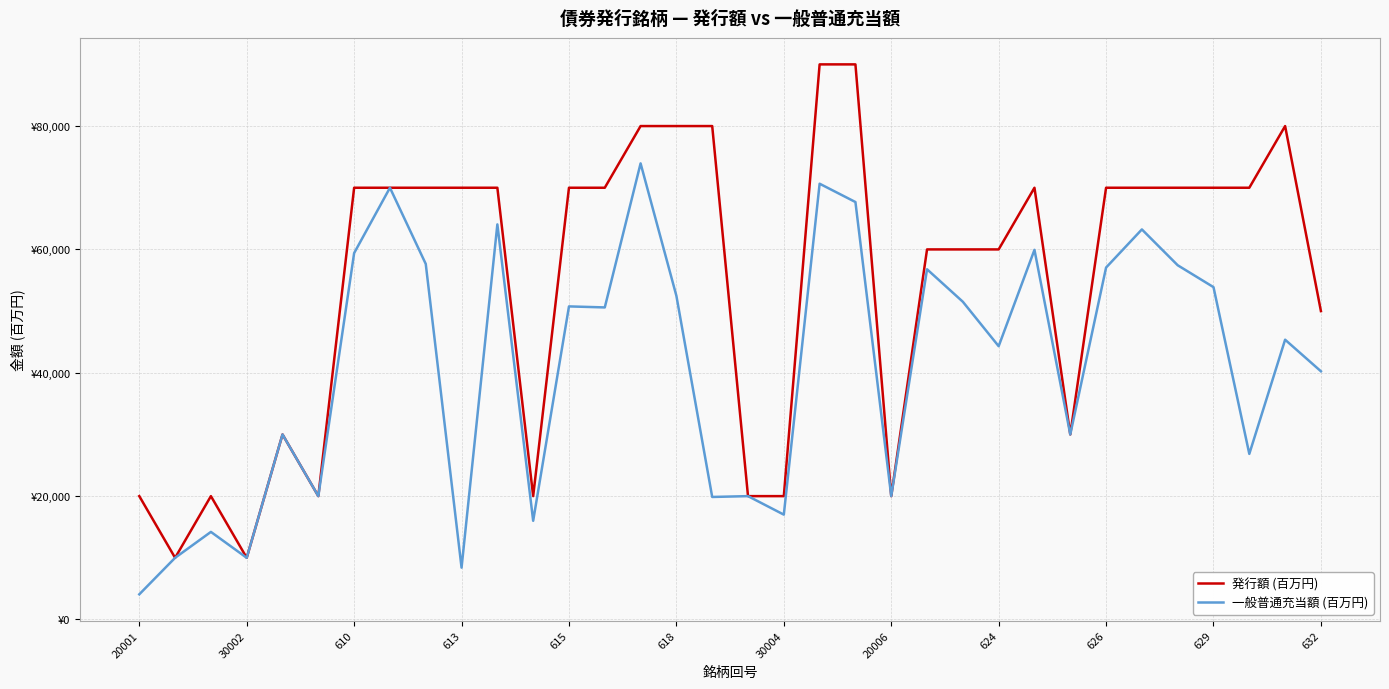

Does the chart have visible grid lines?

Yes